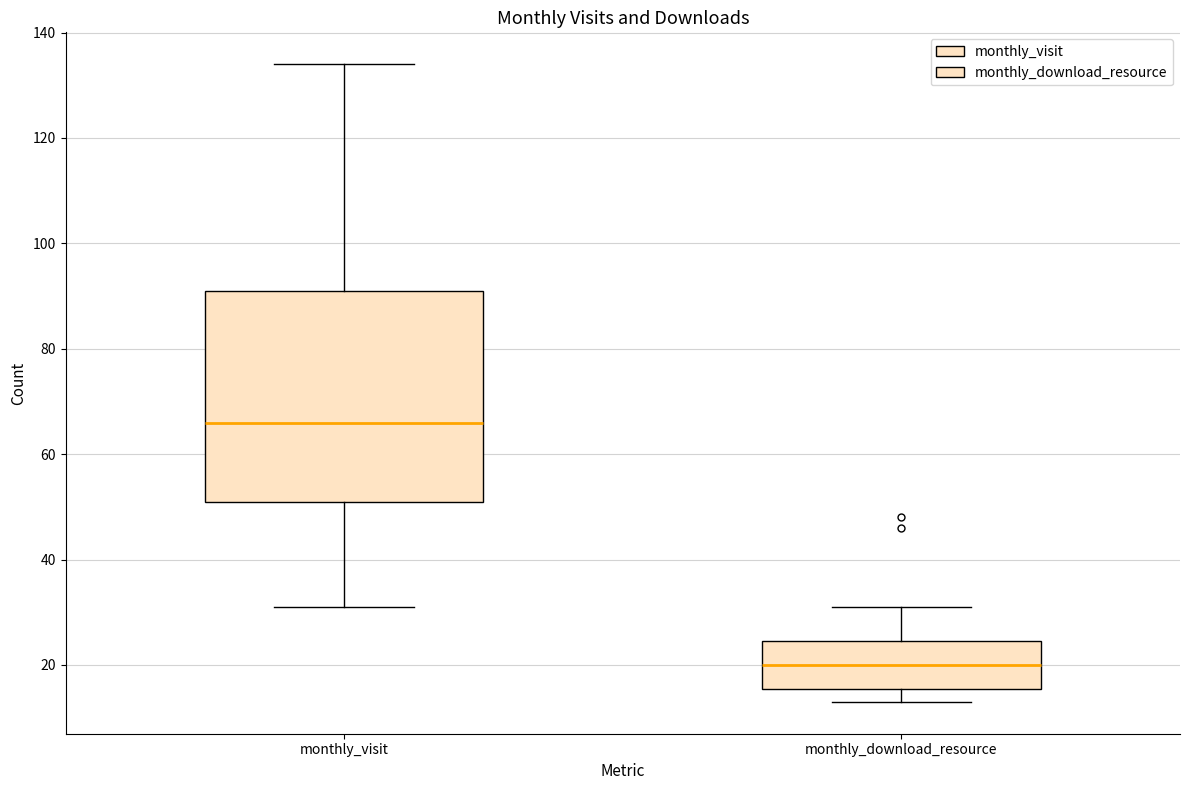

Comparing the boxes themselves (not the whiskers), which one is the tallest?

monthly_visit